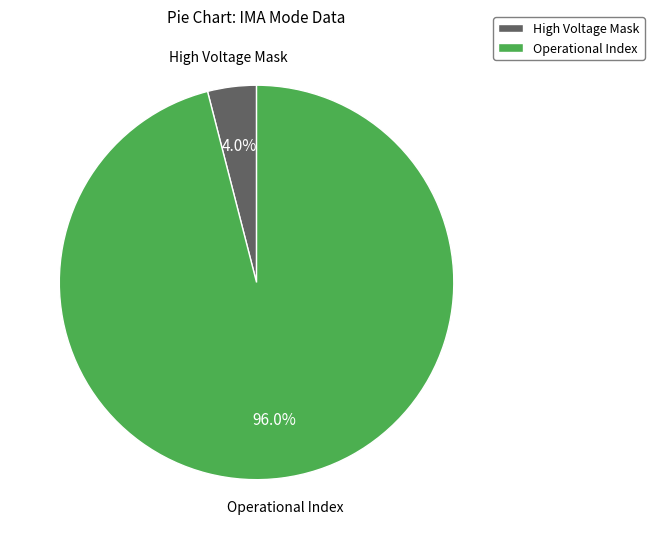

Approximately how many times larger is the value at Operational Index compared to High Voltage Mask?

24.0